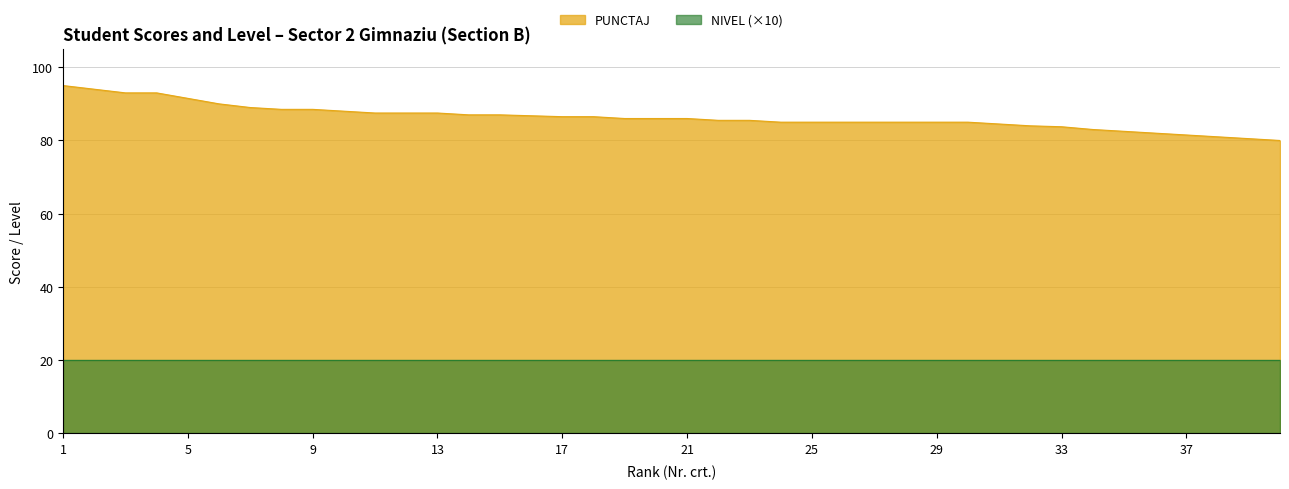

Approximately how many times larger is the value at 19 compared to 10?

1.0